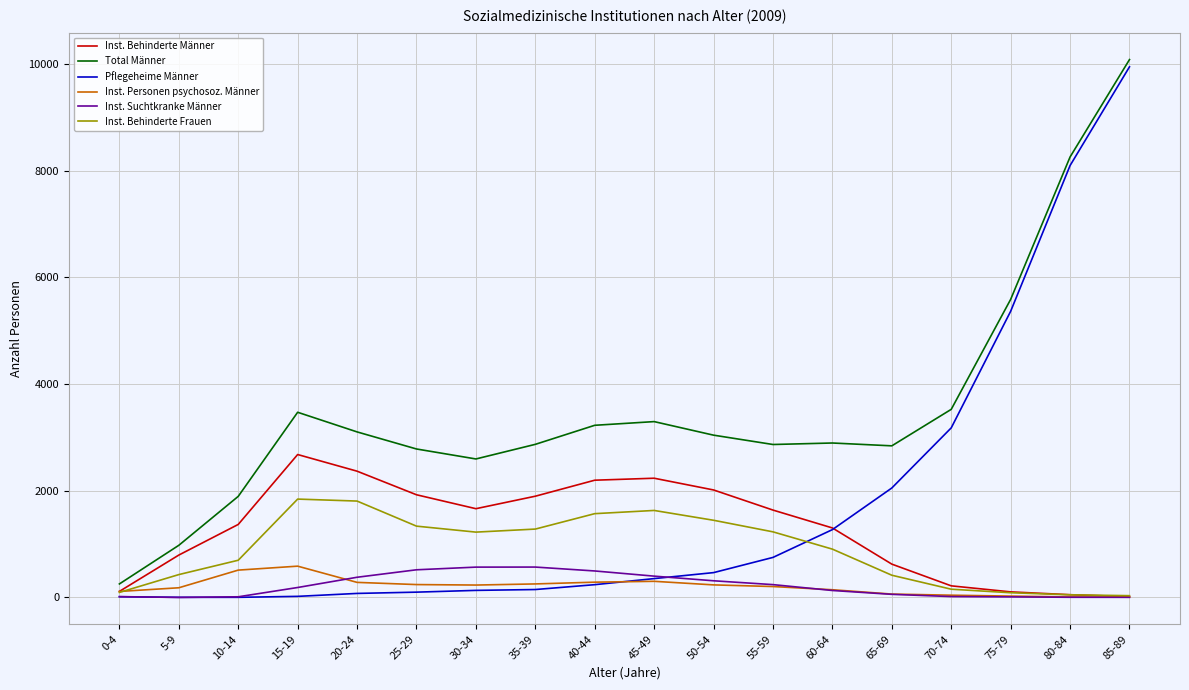

Which series has the largest total across all categories?

Total Männer